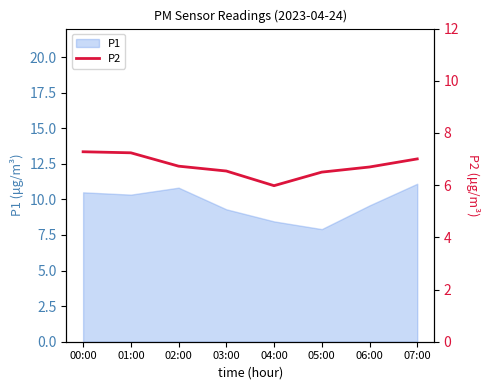

At which label does P1 reach its minimum?

05:00